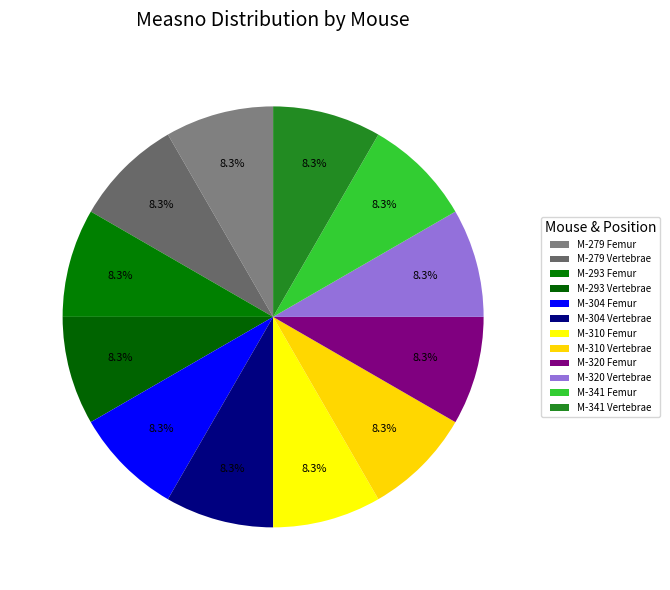

How many segments does this pie chart have?

12